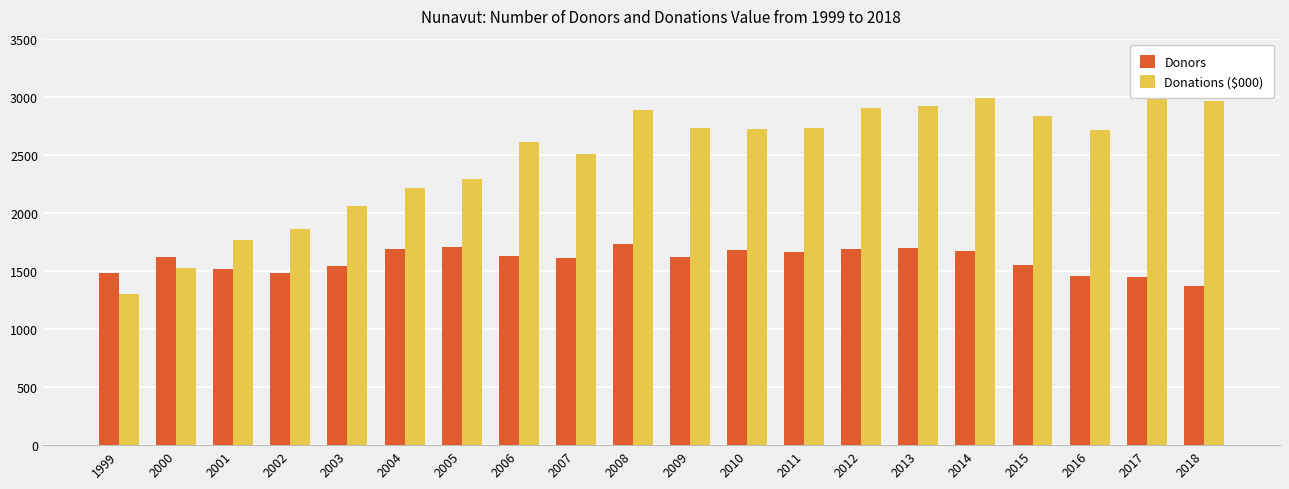

Which series has the widest spread of values?

Donations ($000)